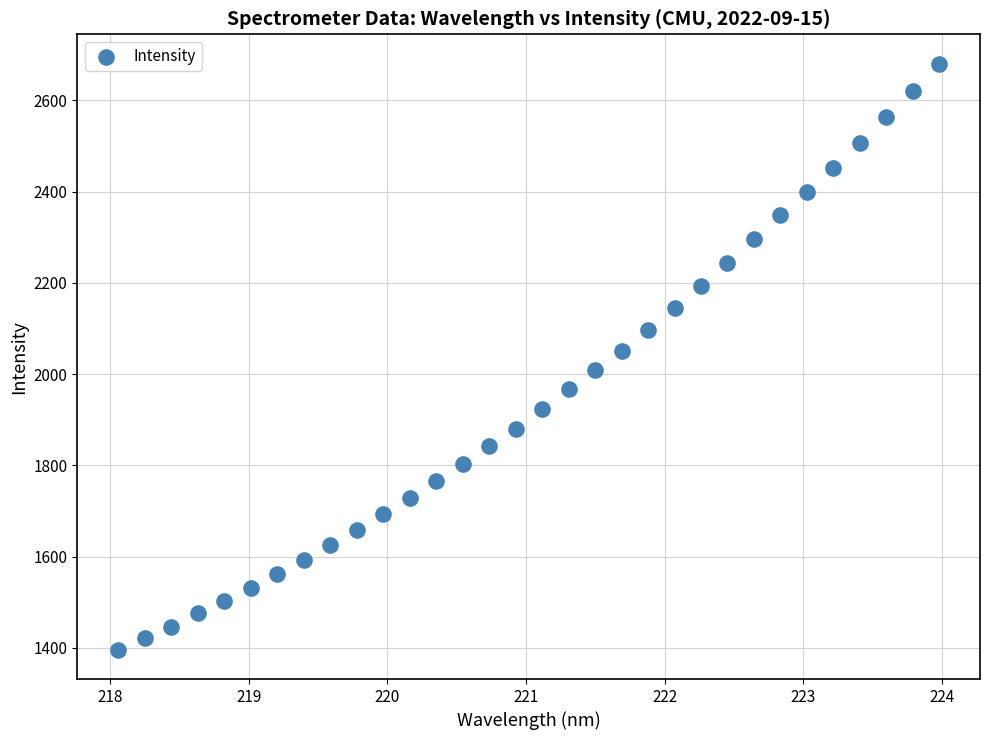

What is the range of Y values (max minus min)?

1284.4